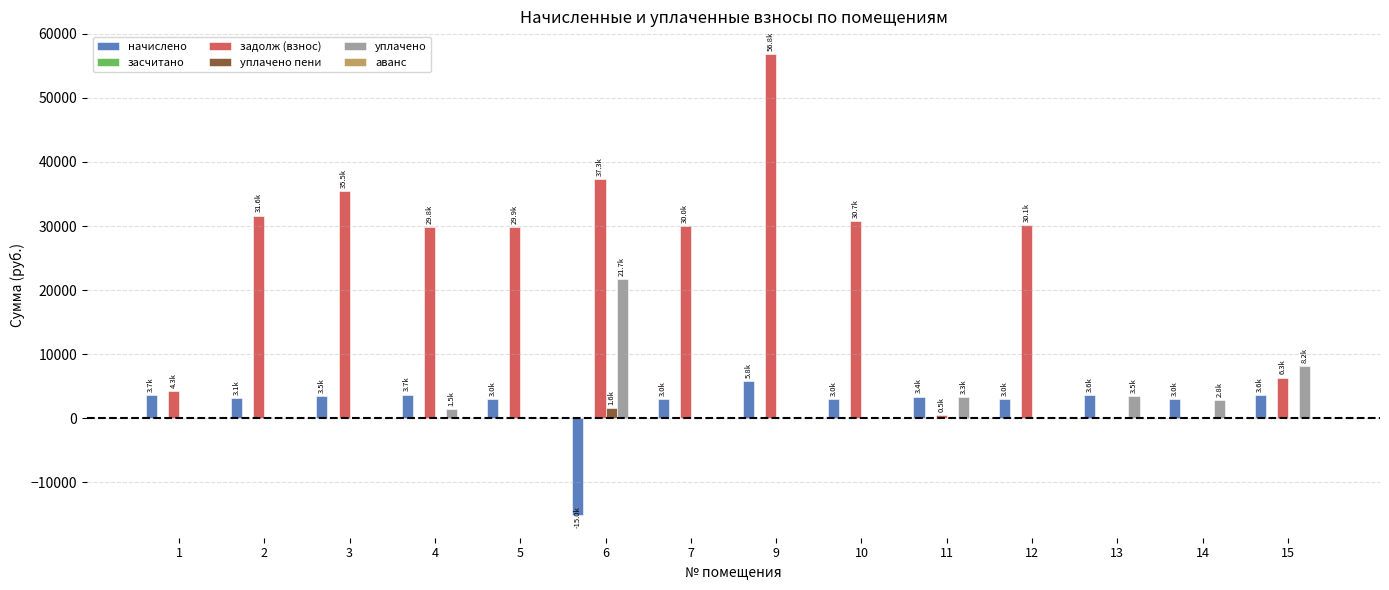

Is it true that уплачено пени equals 0.0 at 10?

True